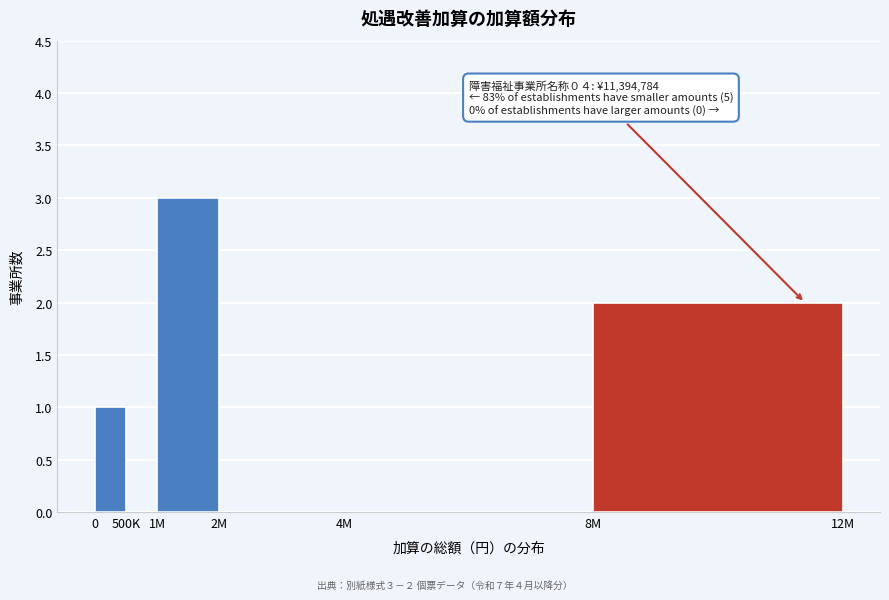

Reading left to right, what are all the values shown in this chart?

0=1	500K=0	1M=3	2M=0	4M=0	8M=2